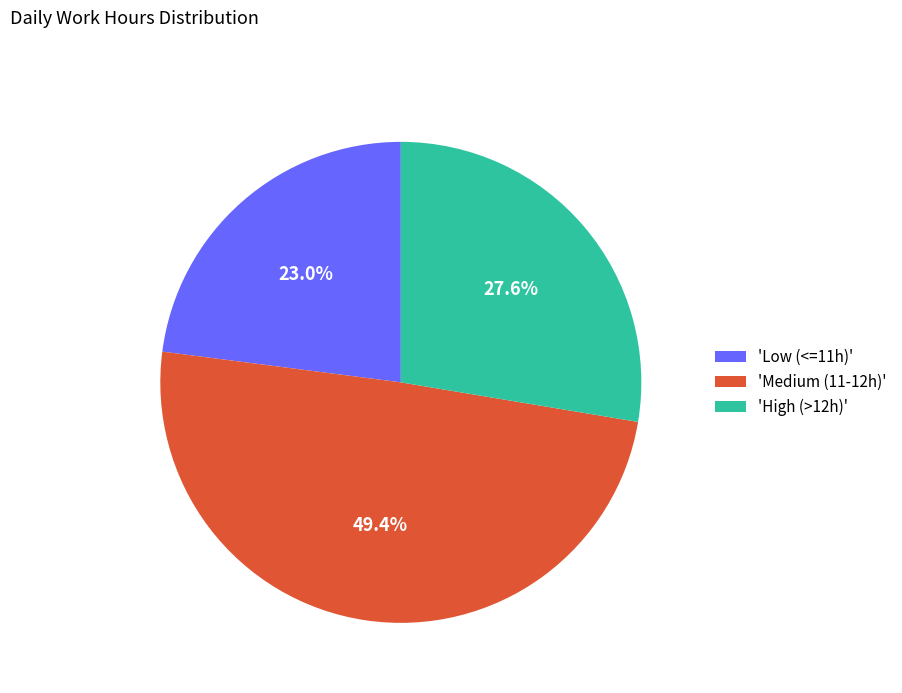

What is the largest slice in the pie chart?

'Medium (11-12h)'